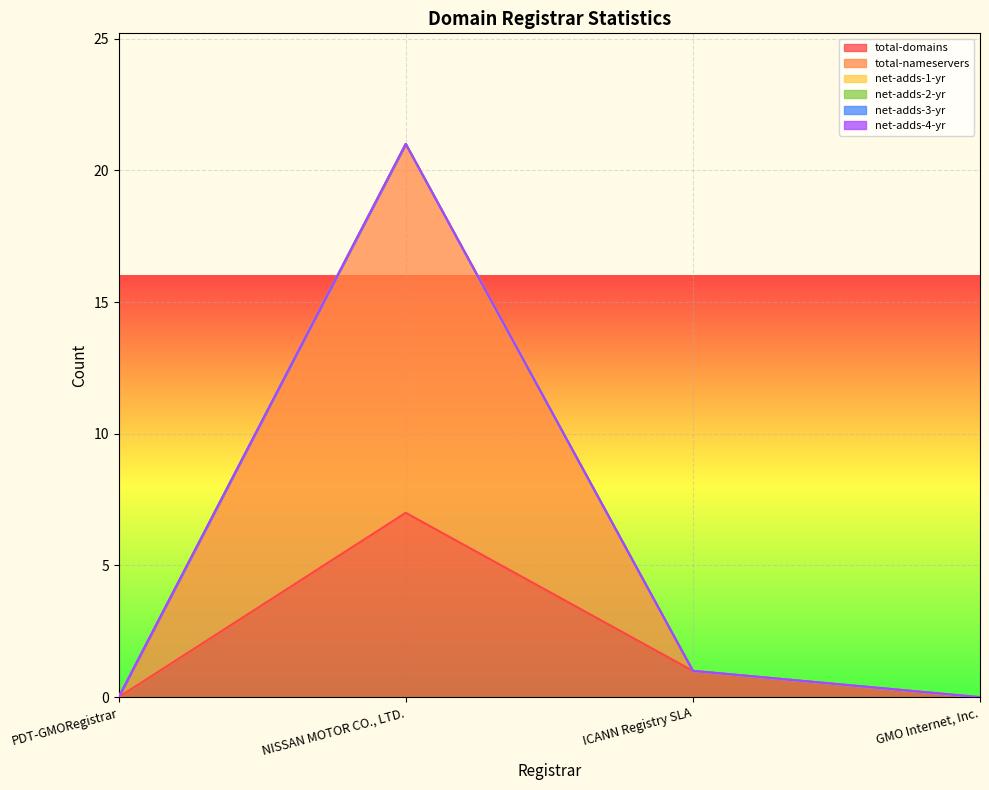

At which category is the sum across all series the highest?

NISSAN MOTOR CO., LTD.